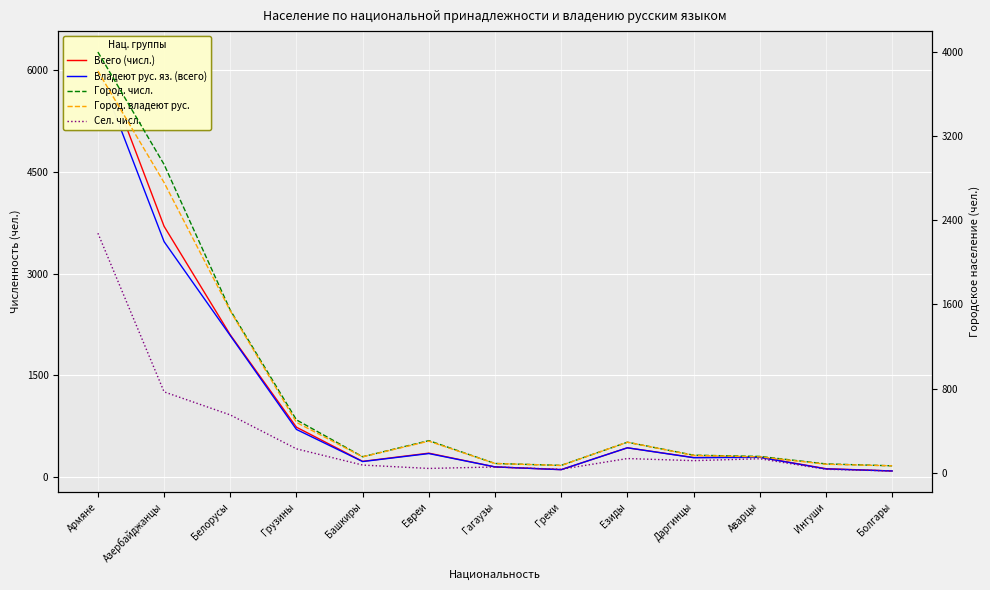

Which has a higher value, Болгары or Езиды?

Езиды